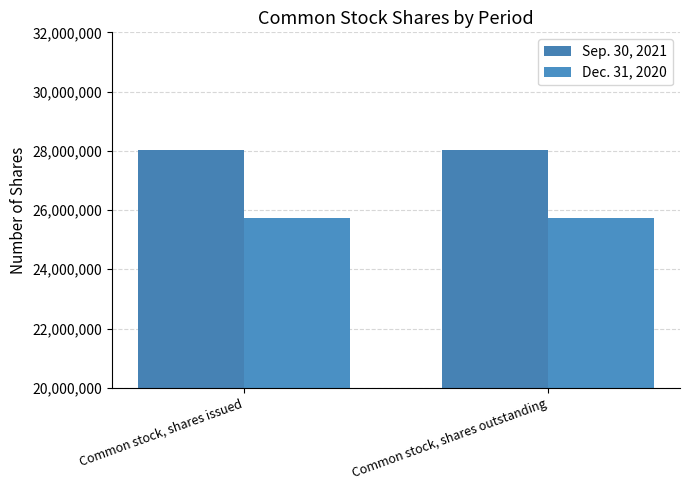

Is it true that Dec. 31, 2020 equals 41224304 at Common stock, shares outstanding?

False